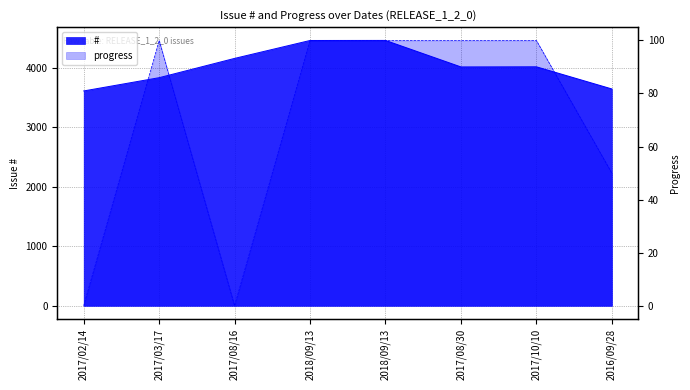

Where is the first local maximum for #?

2018/09/13